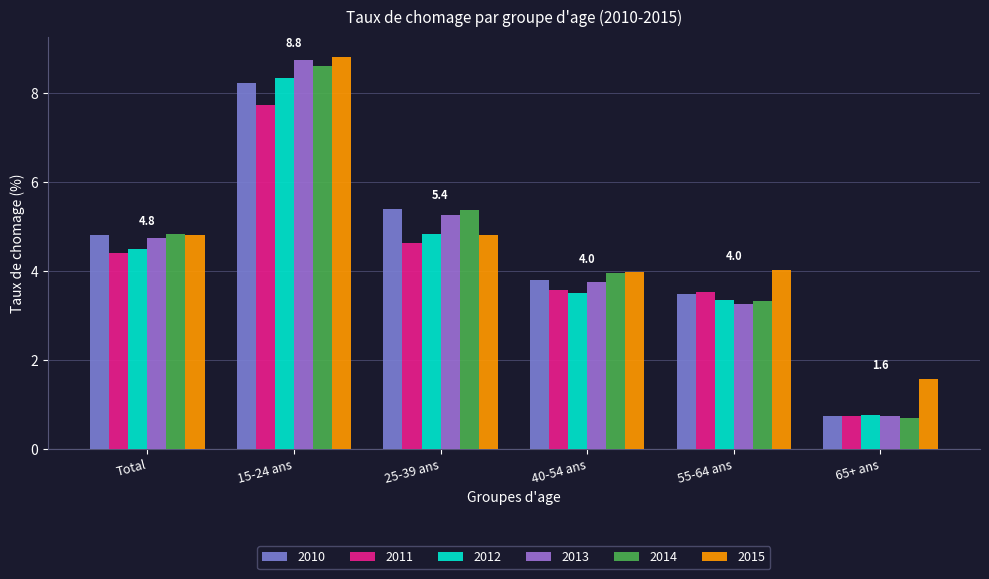

Rank the categories by 2015 value from lowest to highest.

65+ ans, 40-54 ans, 55-64 ans, Total, 25-39 ans, 15-24 ans